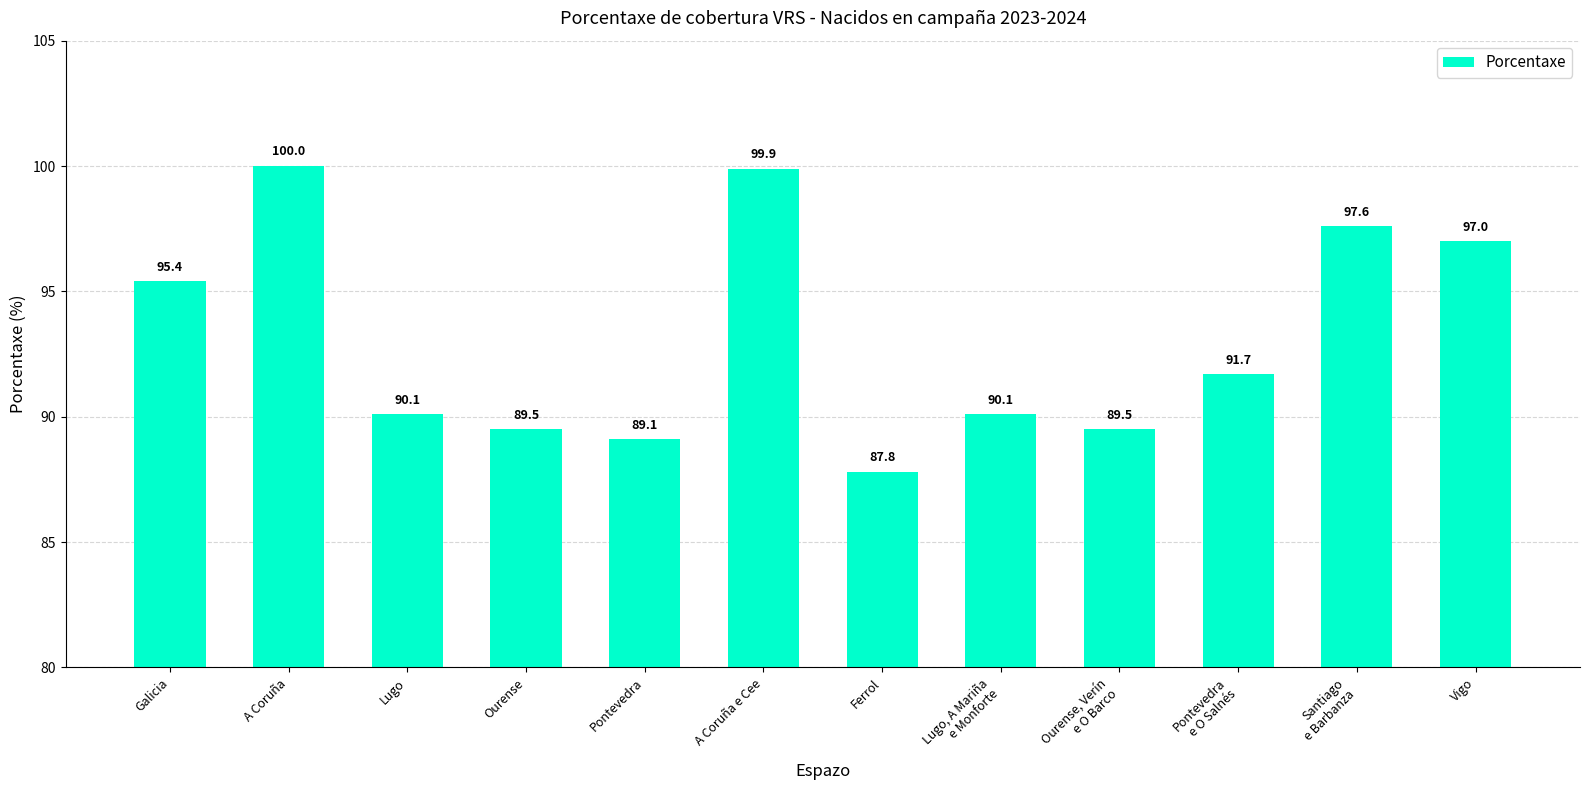

Reading left to right, transcribe all the data shown in this chart.

Galicia=95.4	A Coruña=100.0	Lugo=90.1	Ourense=89.5	Pontevedra=89.1	A Coruña e Cee=99.9	Ferrol=87.8	Lugo, A Mariña
e Monforte=90.1	Ourense, Verín
e O Barco=89.5	Pontevedra
e O Salnés=91.7	Santiago
e Barbanza=97.6	Vigo=97.0